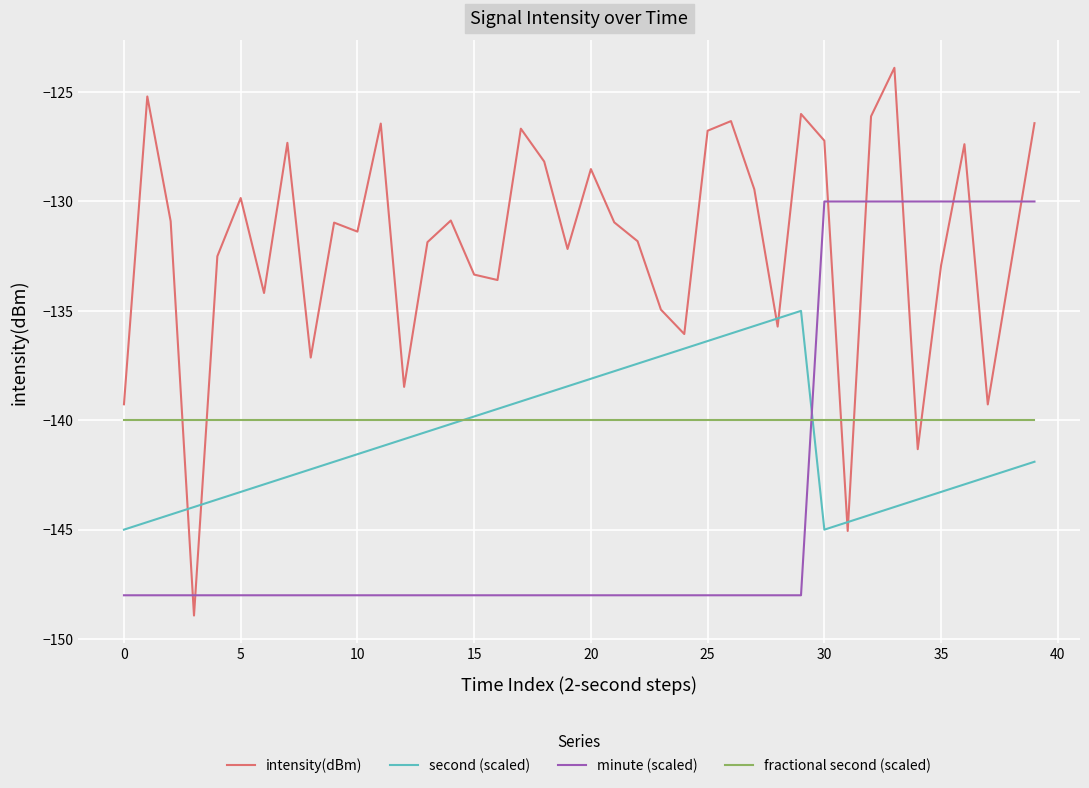

How many times do second (scaled) and minute (scaled) cross each other?

1